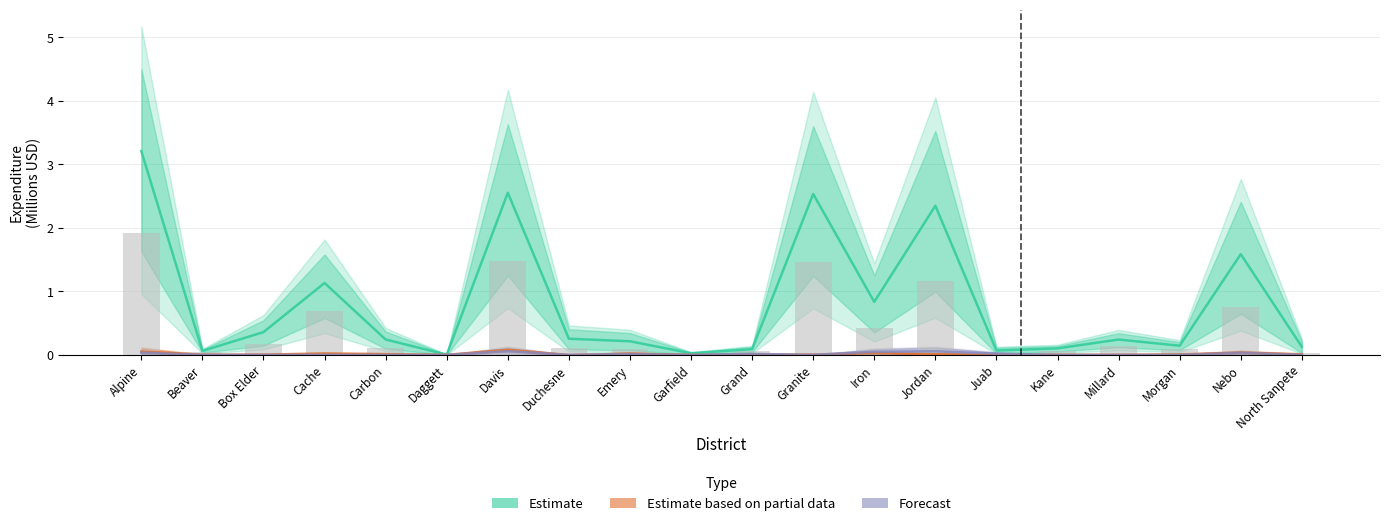

What are all the series names shown in the legend?

Estimate, Estimate based on partial data, Forecast